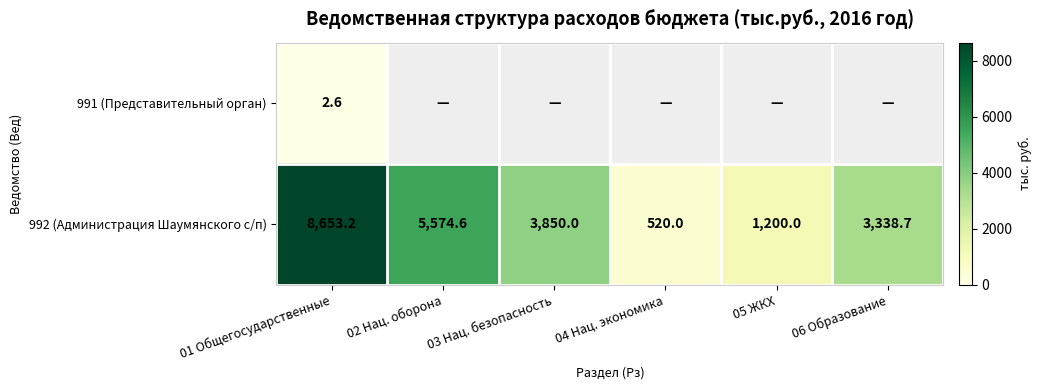

What is the maximum value for 992 (Администрация Шаумянского с/п)?

8653.2